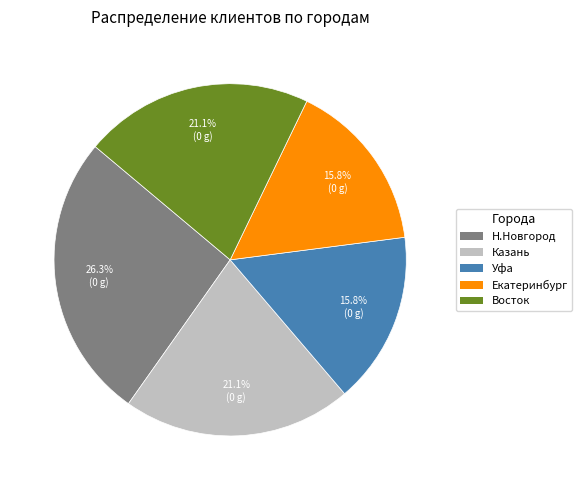

What percentage is NOT represented by Восток?

78.9%